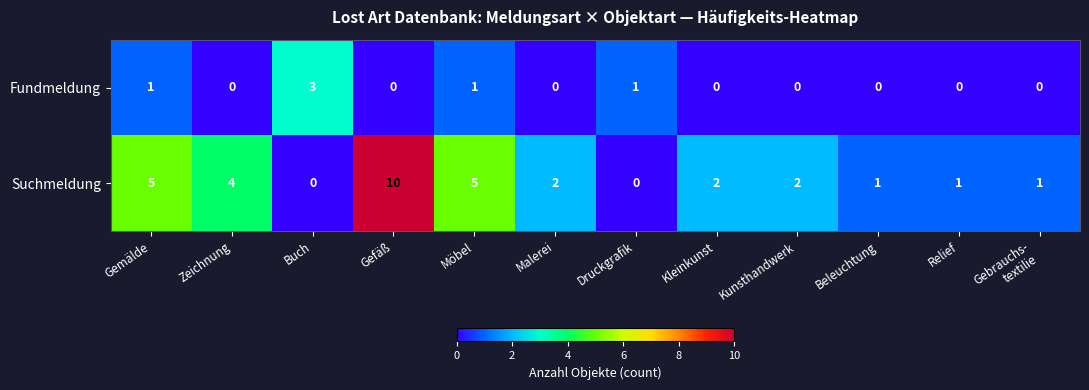

Which category has the highest value in the Suchmeldung series?

Gefäß